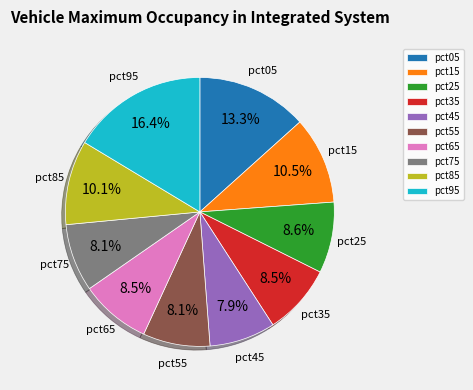

True or false: pct95 accounts for 23% of the total.

False